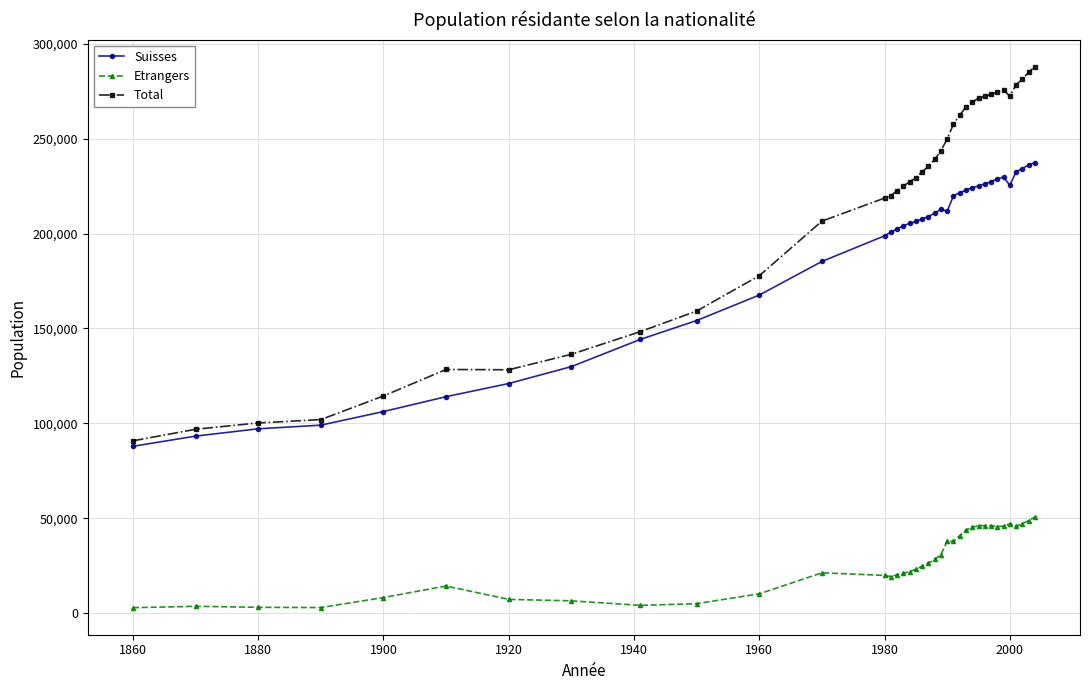

What is the average value of the Total series?

215169